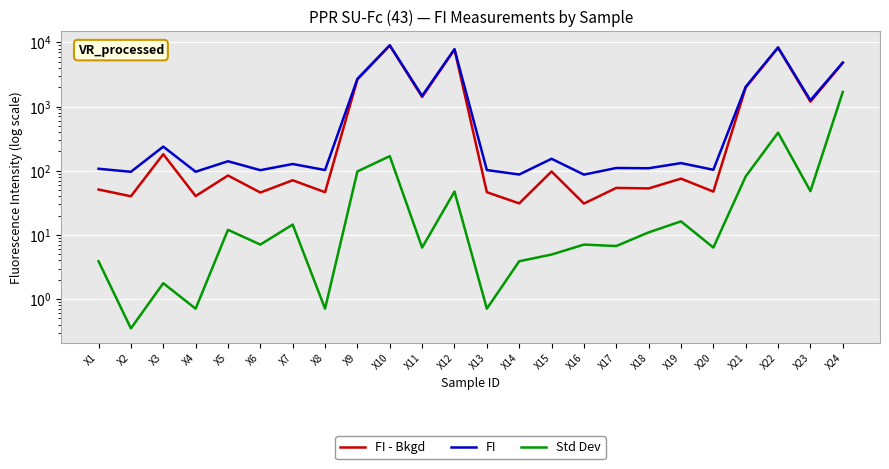

At which category does Std Dev reach its first local peak?

X3